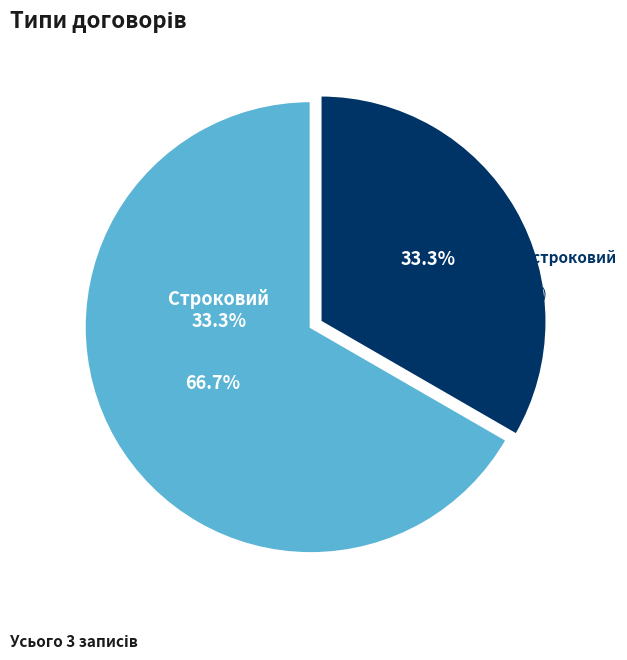

How many segments does this pie chart have?

2